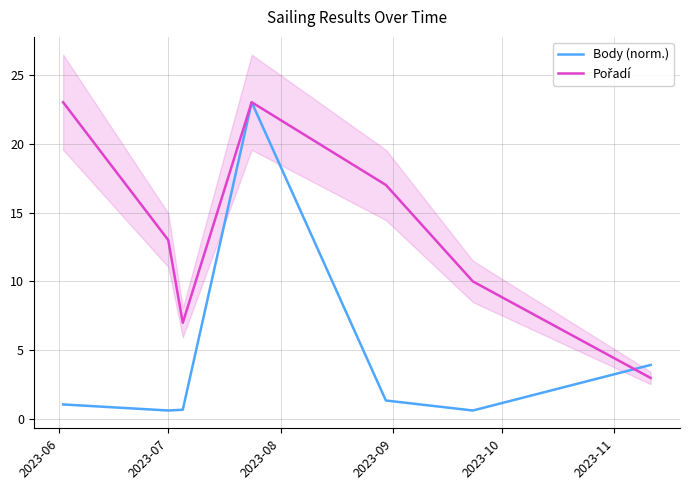

What is the value of the Pořadí point at the 4th from the left?

23.0